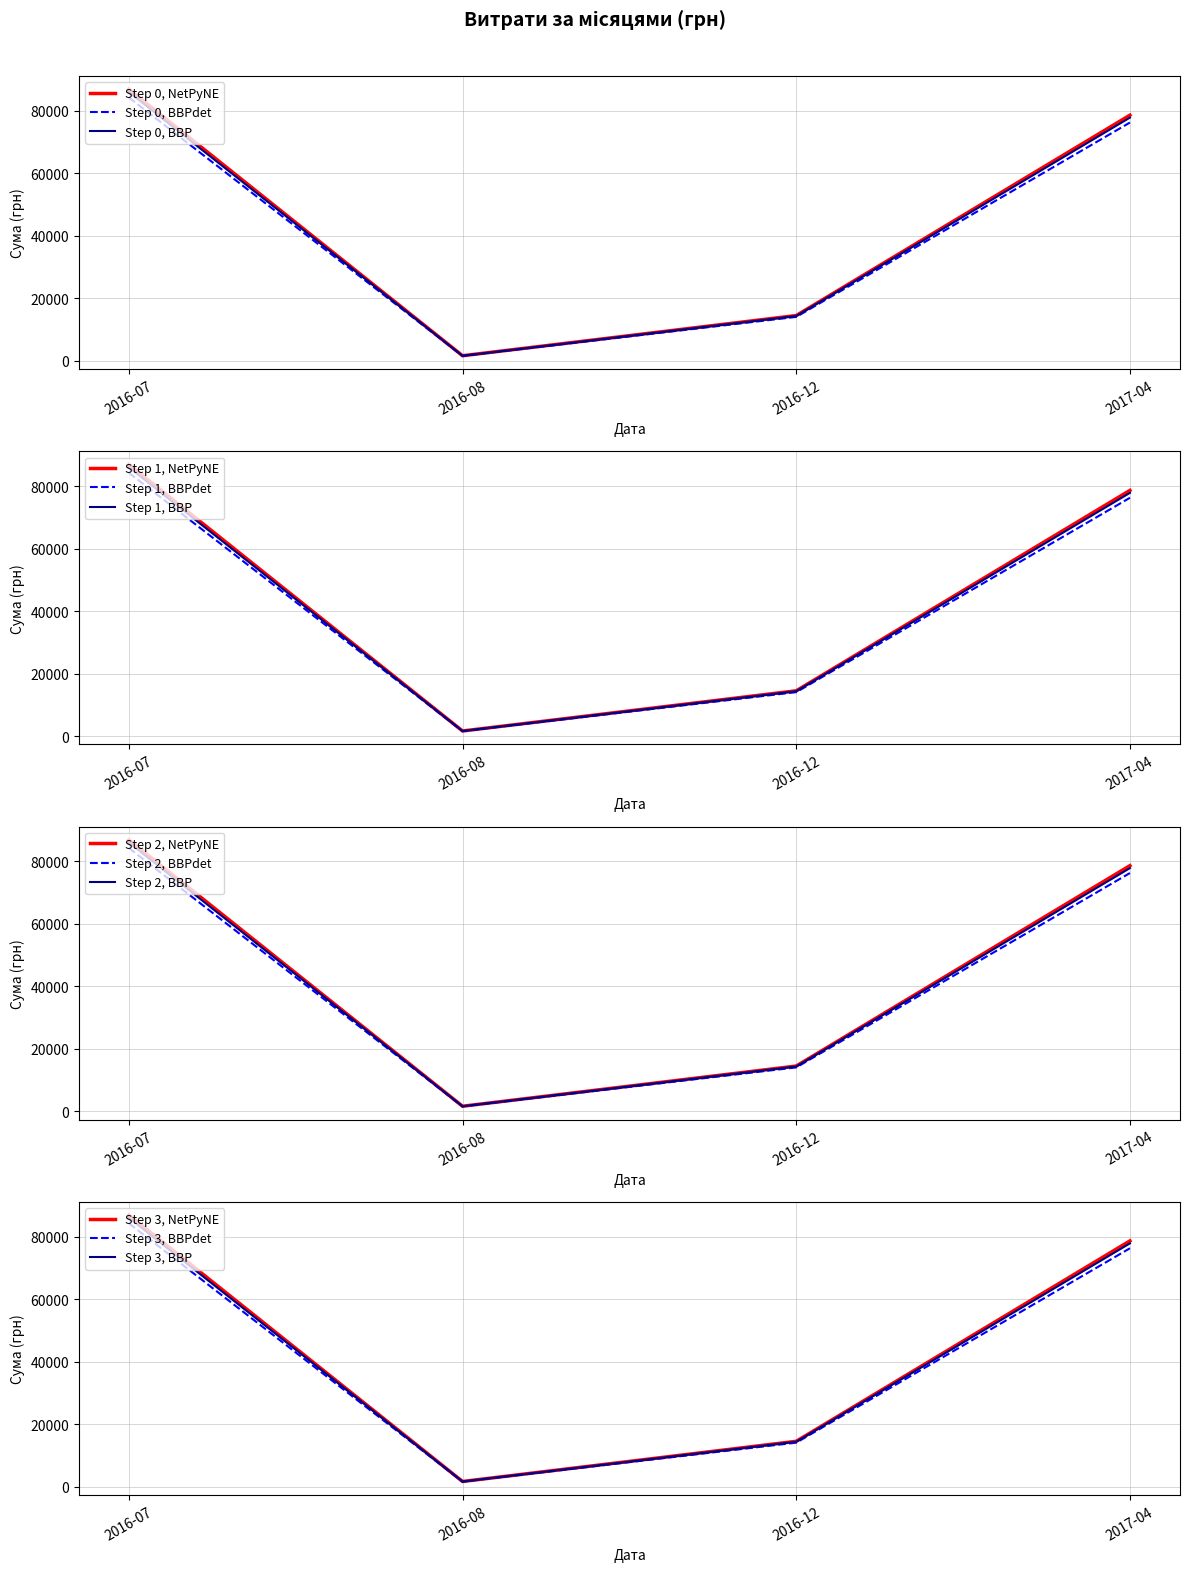

Where is Step 0, NetPyNE nearest to the value 44268?

2016-12